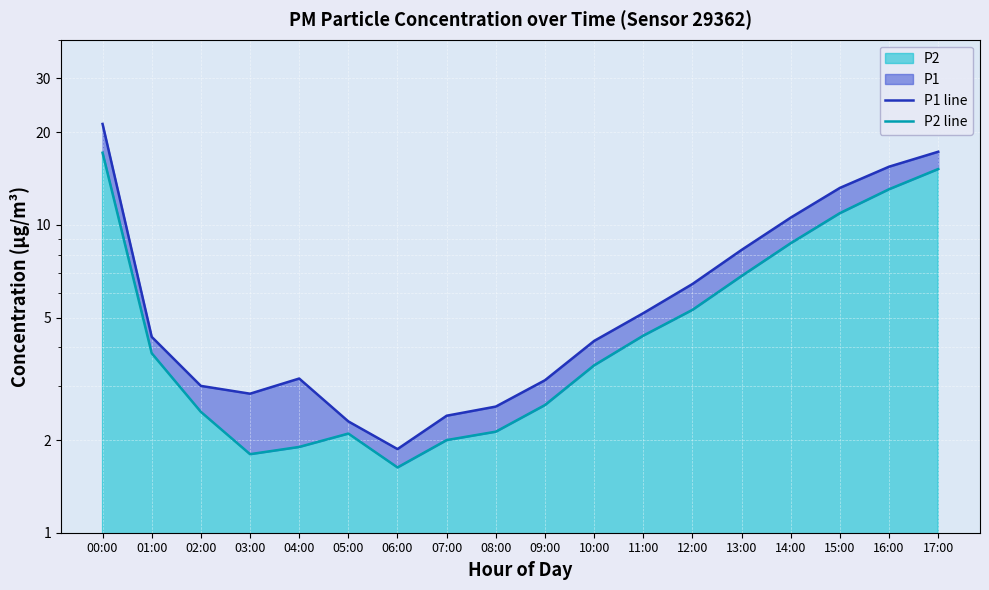

What is the sum of the P2 line values at 02:00 and 15:00?

13.4